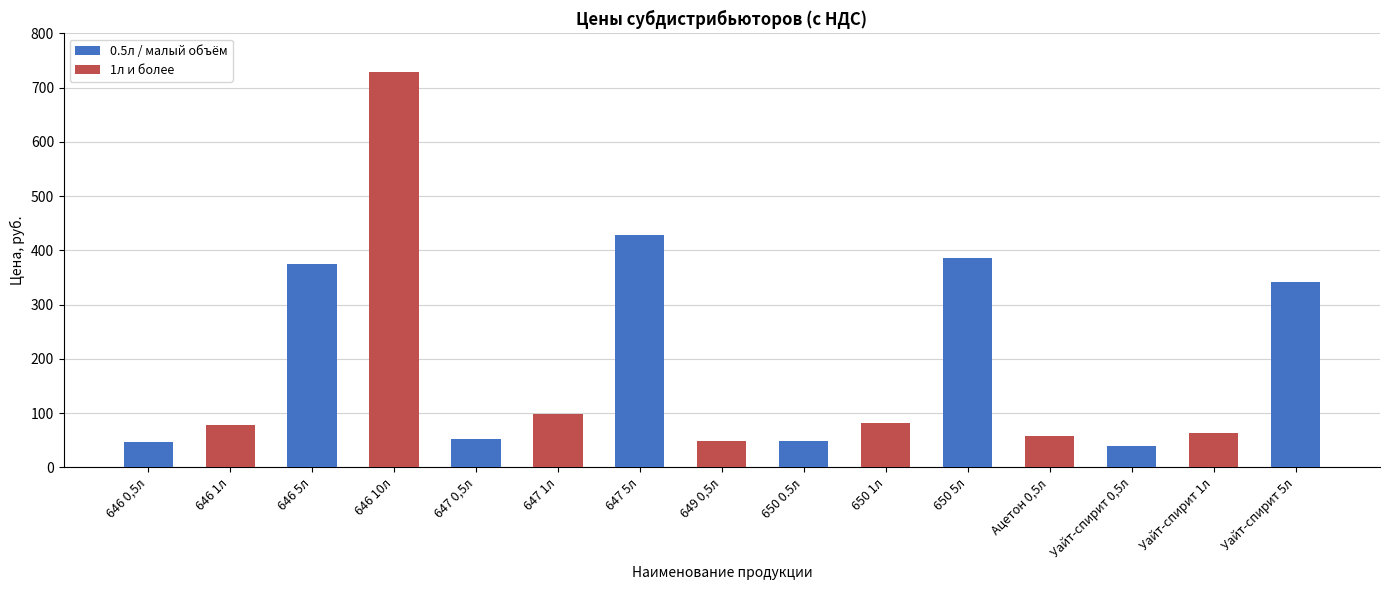

True or false: the data shows 166.7 at 650 5л.

False